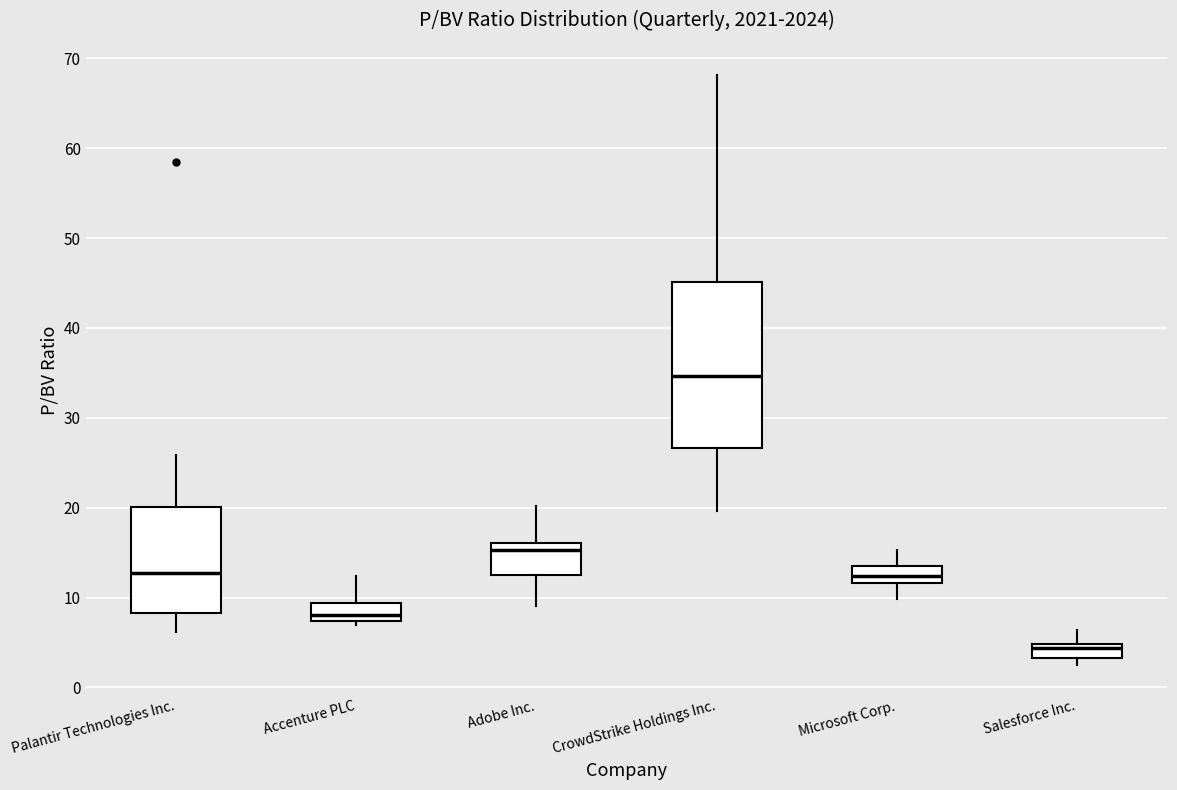

Which box is the tallest, from its lower edge to its upper edge?

CrowdStrike Holdings Inc.